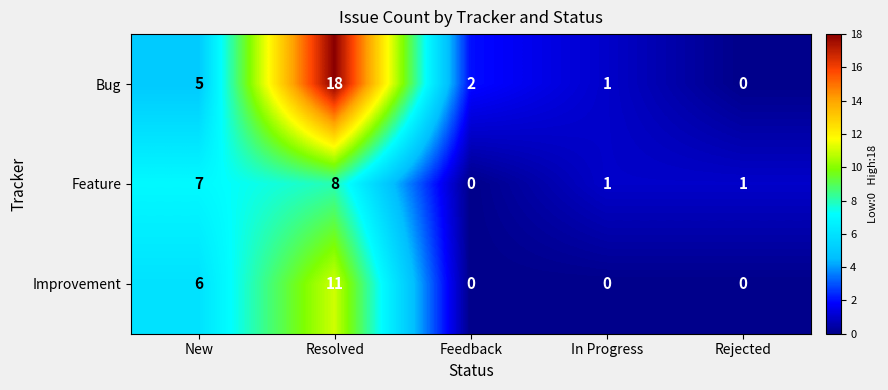

What is the difference between the maximum and minimum values in the Bug series?

18